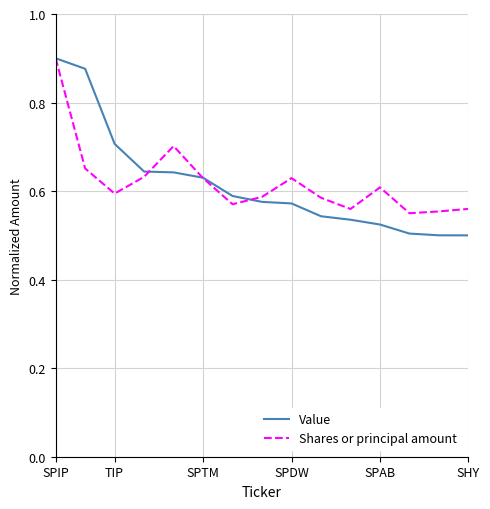

At which category does the chart reach its peak across all series?

SPIP